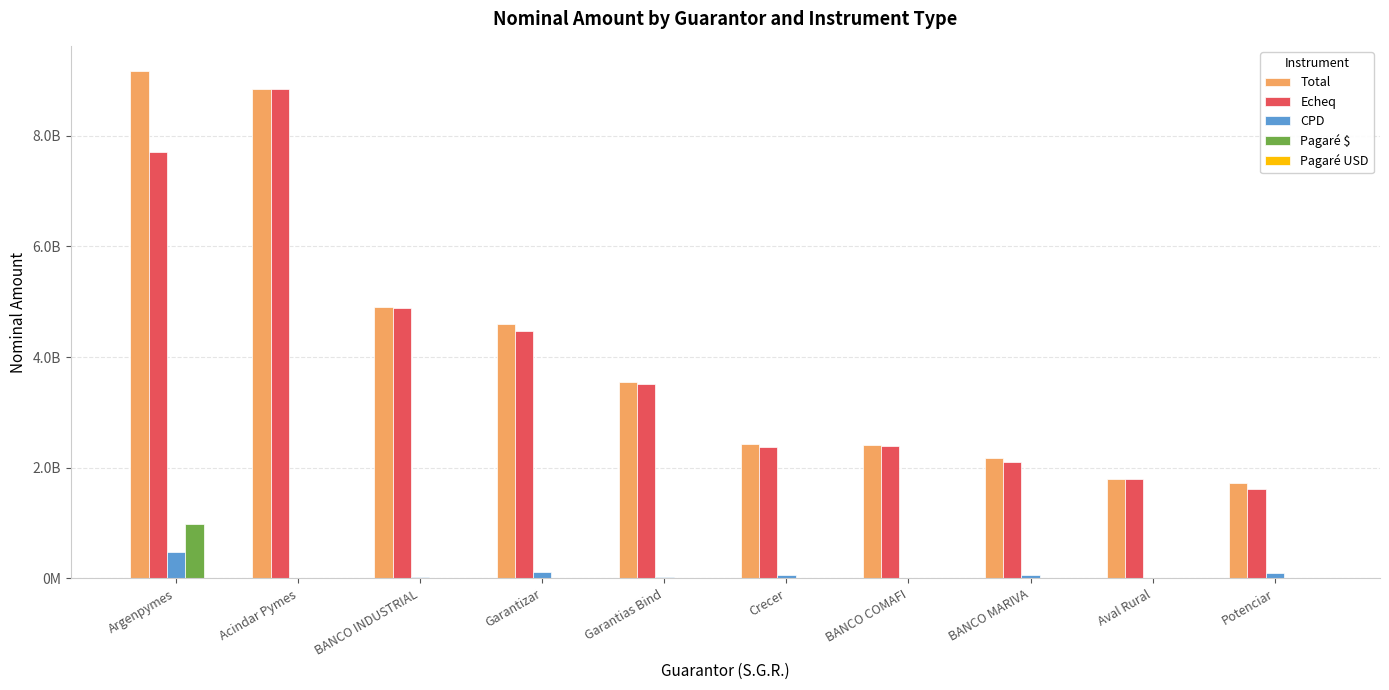

Are the bars horizontal?

No